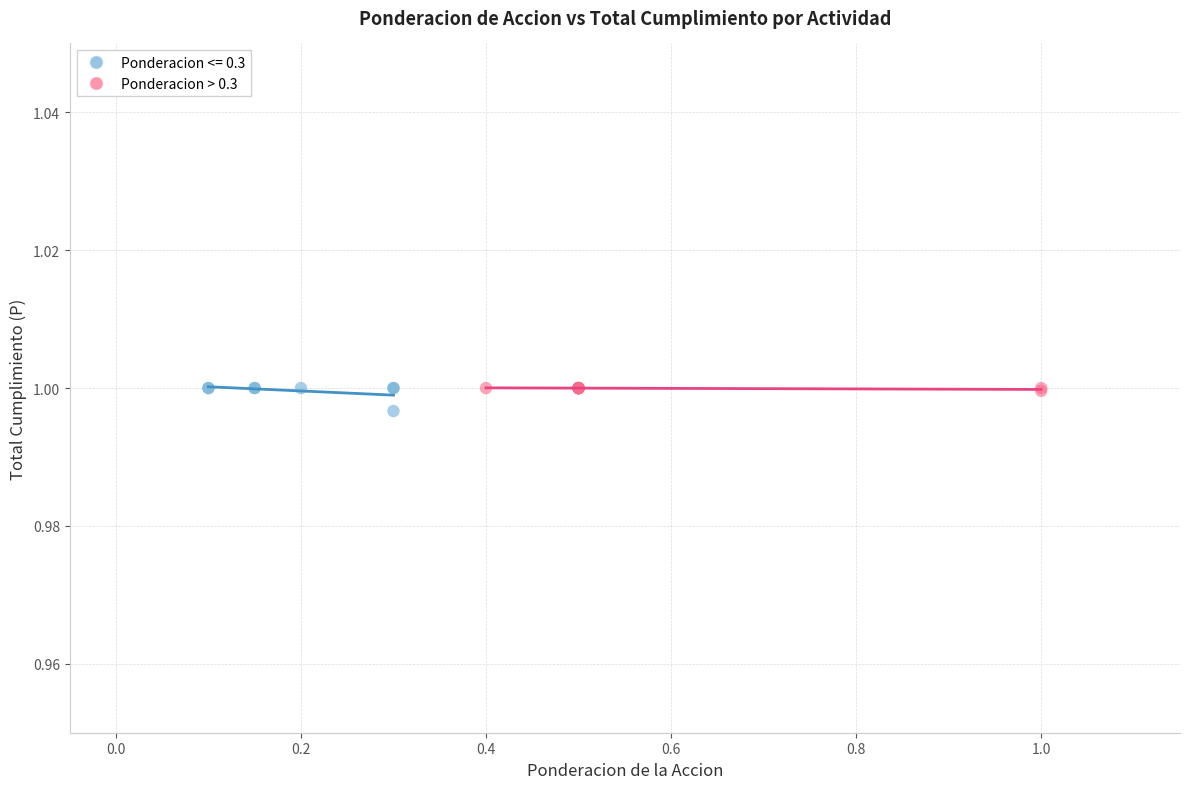

What are all the series names shown in the legend?

Ponderacion <= 0.3, Ponderacion > 0.3